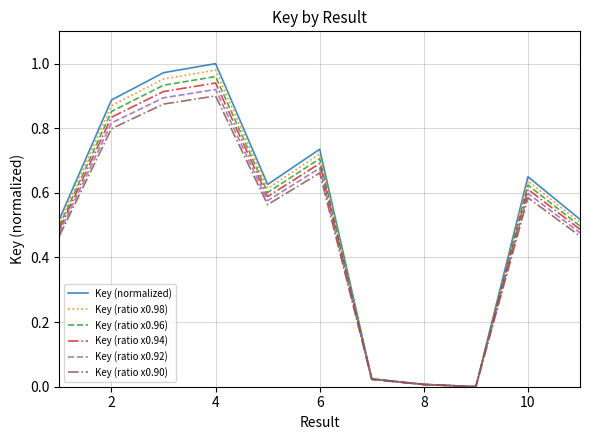

Which series has the largest range (max minus min)?

Key (normalized)